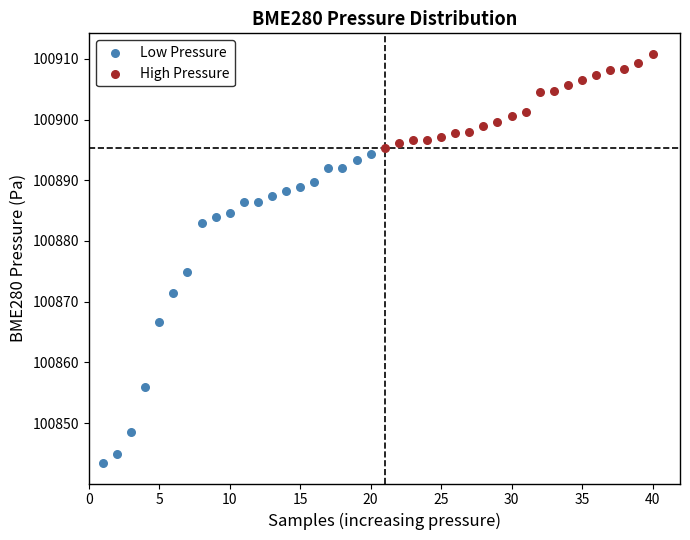

Which series has the widest spread of Y values?

Low Pressure